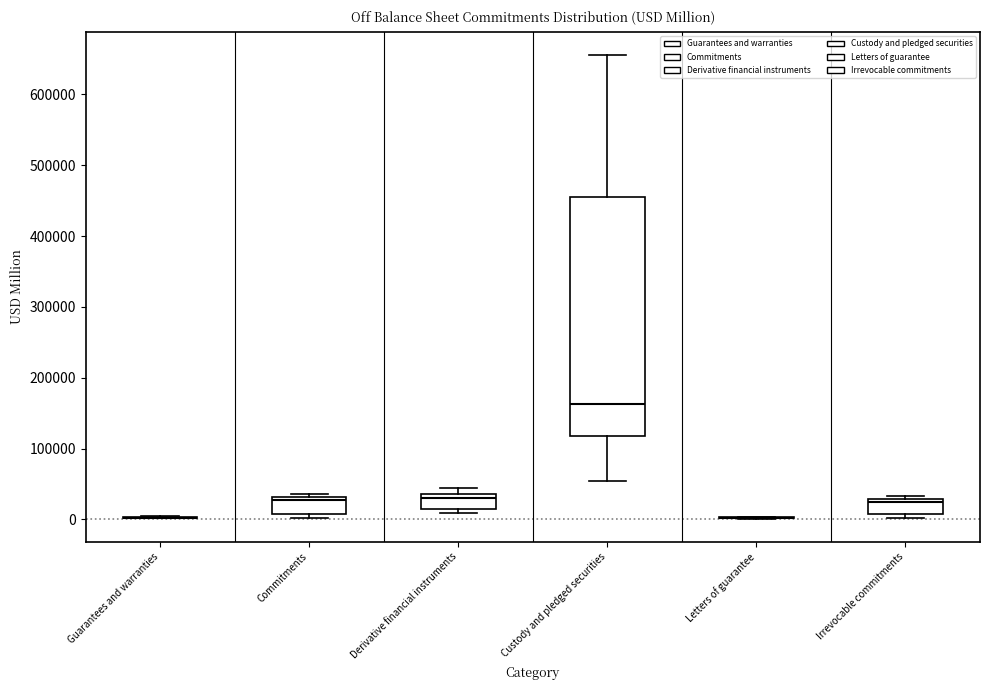

Comparing the boxes themselves (not the whiskers), which one is the tallest?

Custody and pledged securities